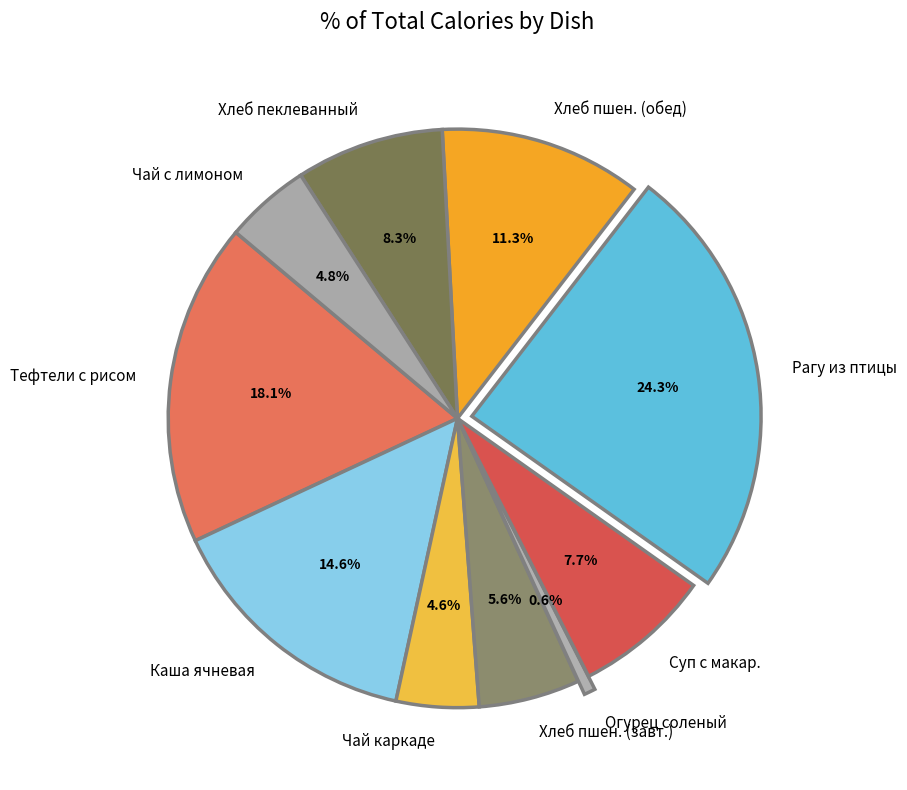

Which has a higher value, Рагу из птицы or Каша ячневая?

Рагу из птицы